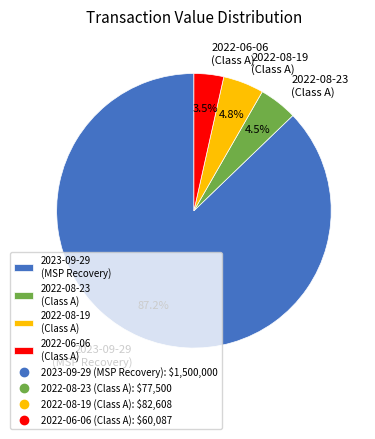

Which slice is the largest?

2023-09-29 (MSP Recovery)